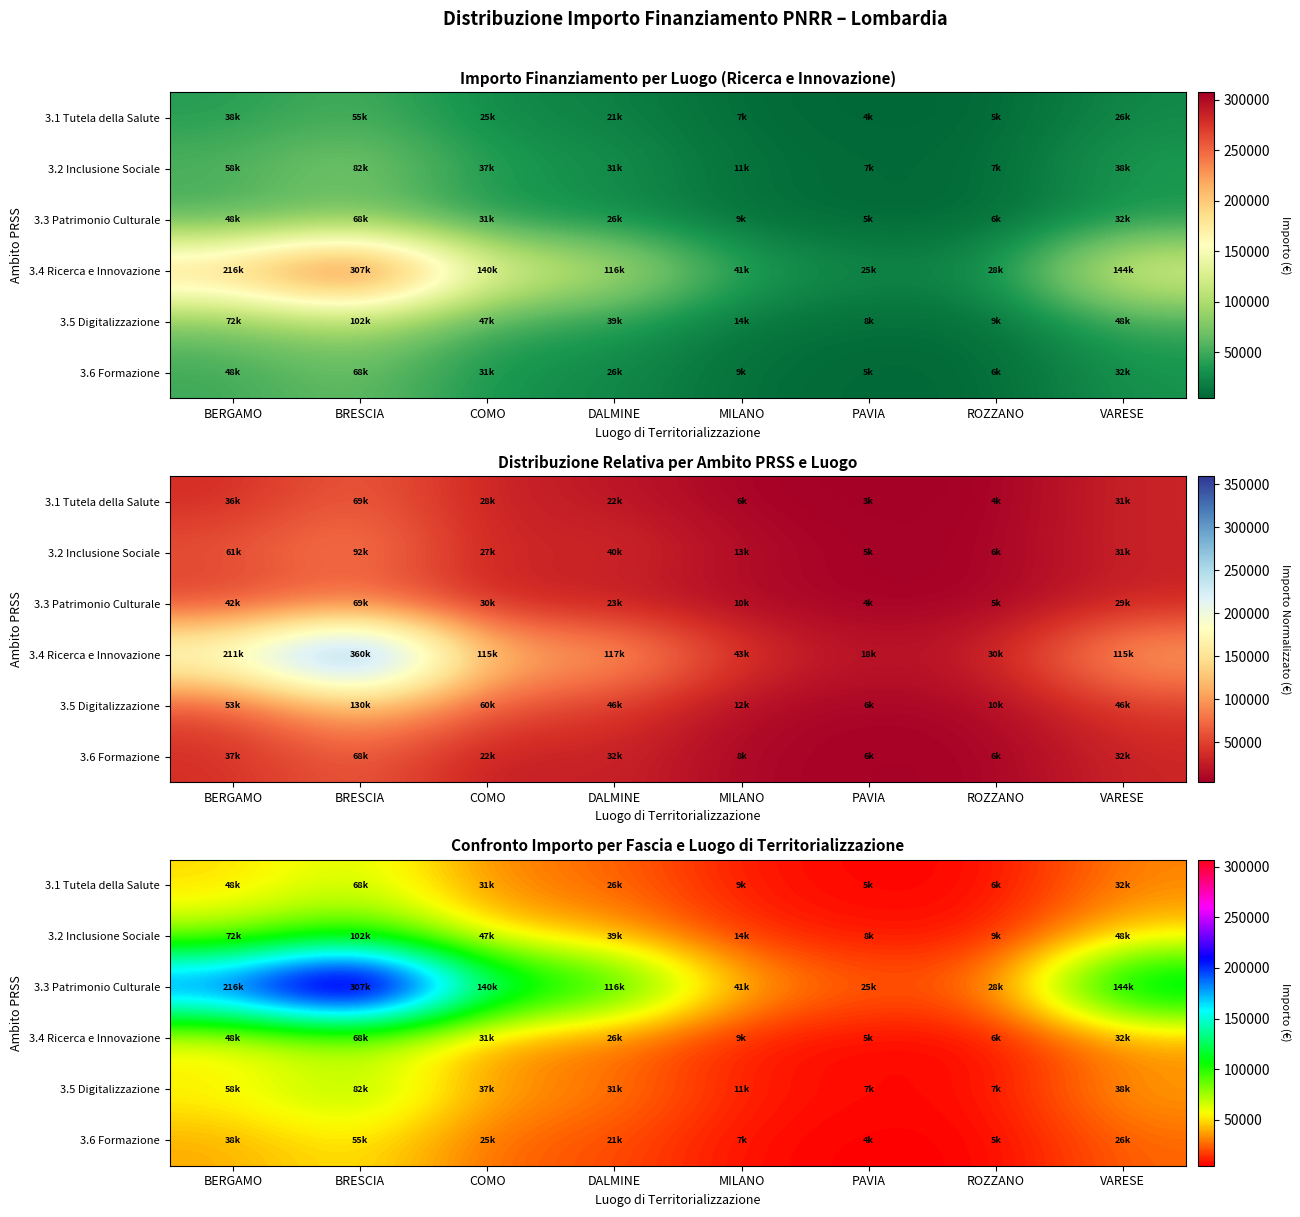

Rank the categories by 3.4 Ricerca e Innovazione value from lowest to highest.

PAVIA, ROZZANO, MILANO, DALMINE, COMO, VARESE, BERGAMO, BRESCIA